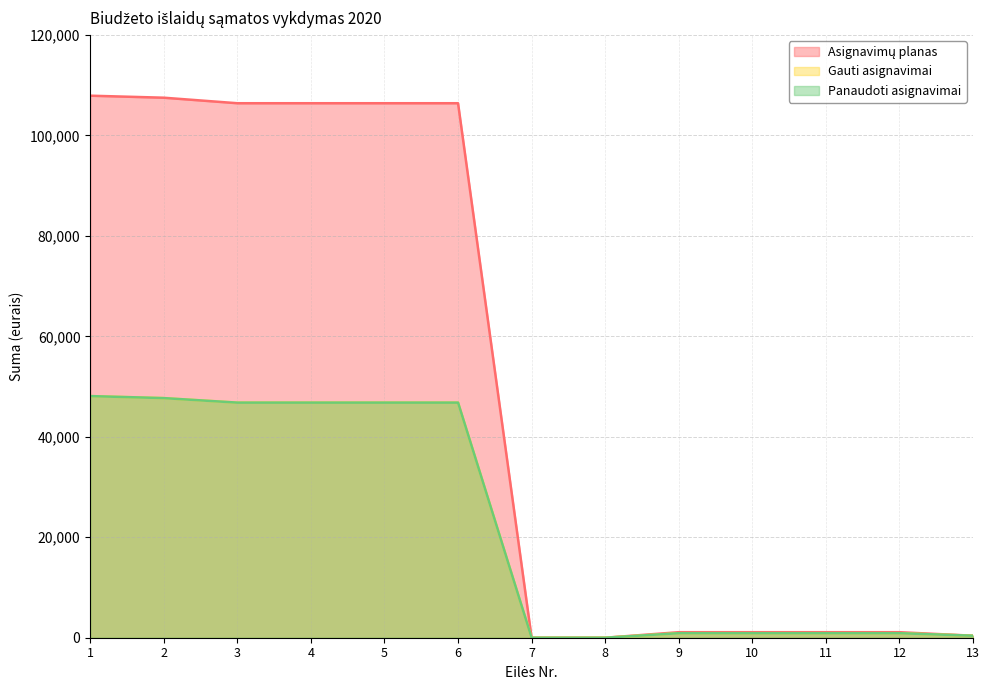

Which label corresponds to the smallest value in the chart?

7